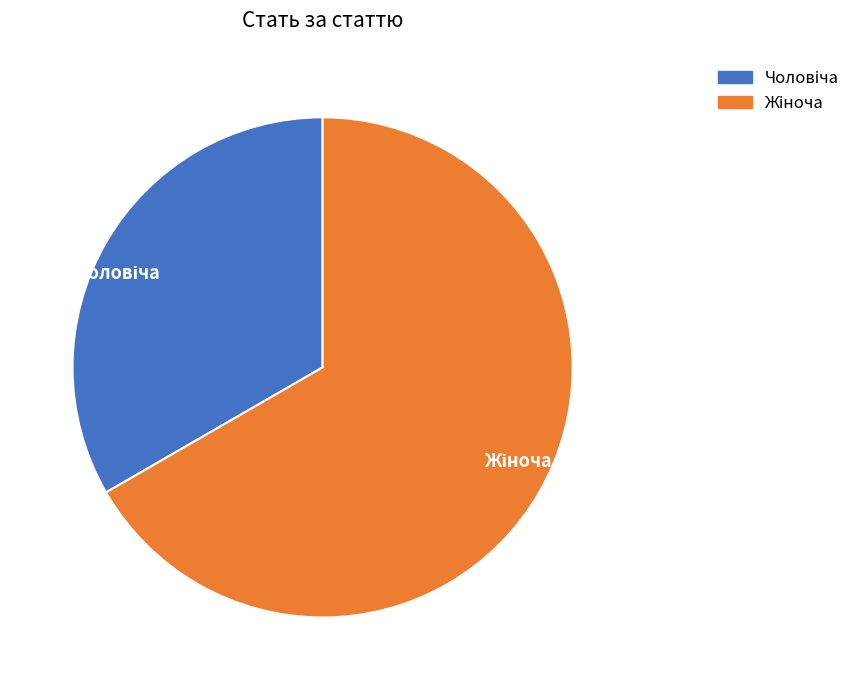

Is there any slice that represents more than half of the pie?

Yes